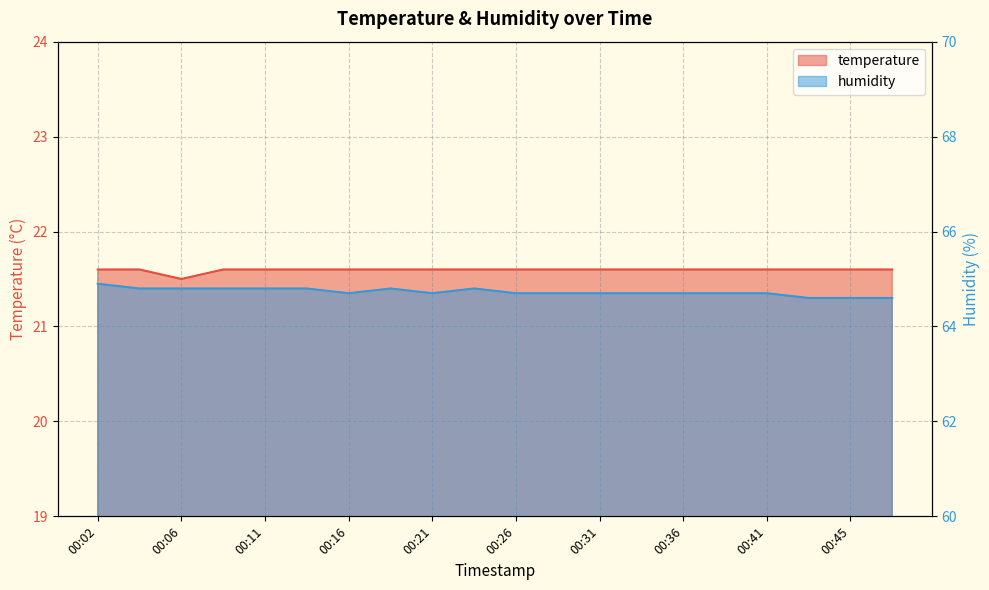

What are all the series names shown in the legend?

temperature, humidity